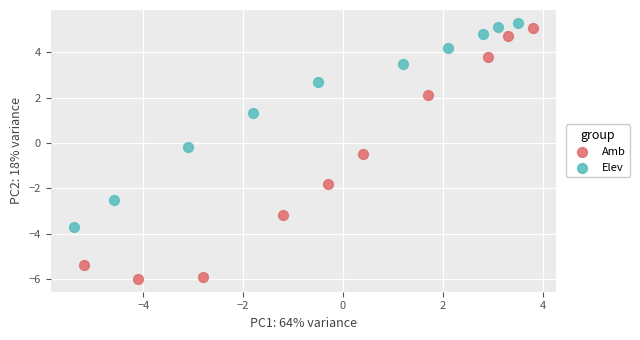

What are all the series names shown in the legend?

Amb, Elev